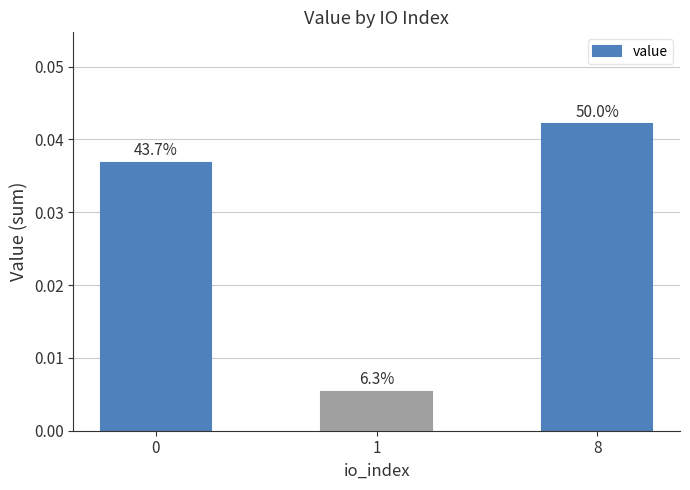

Does the chart contain any negative values?

No